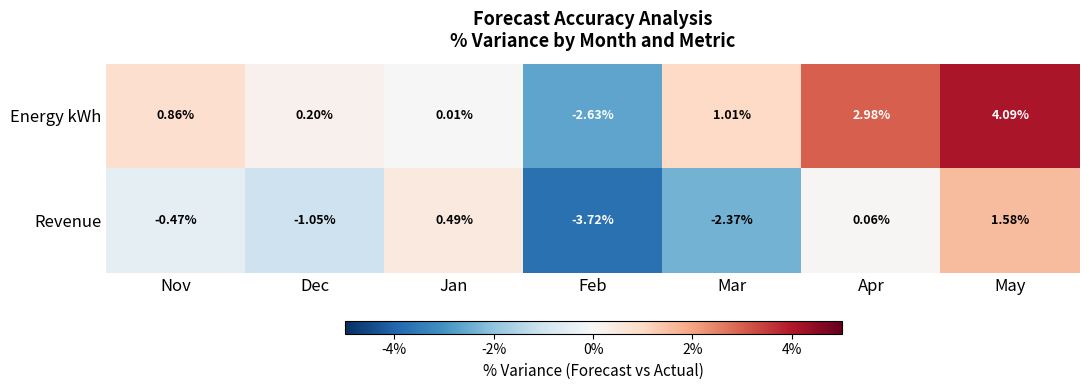

At how many categories does at least one series exceed 0?

6